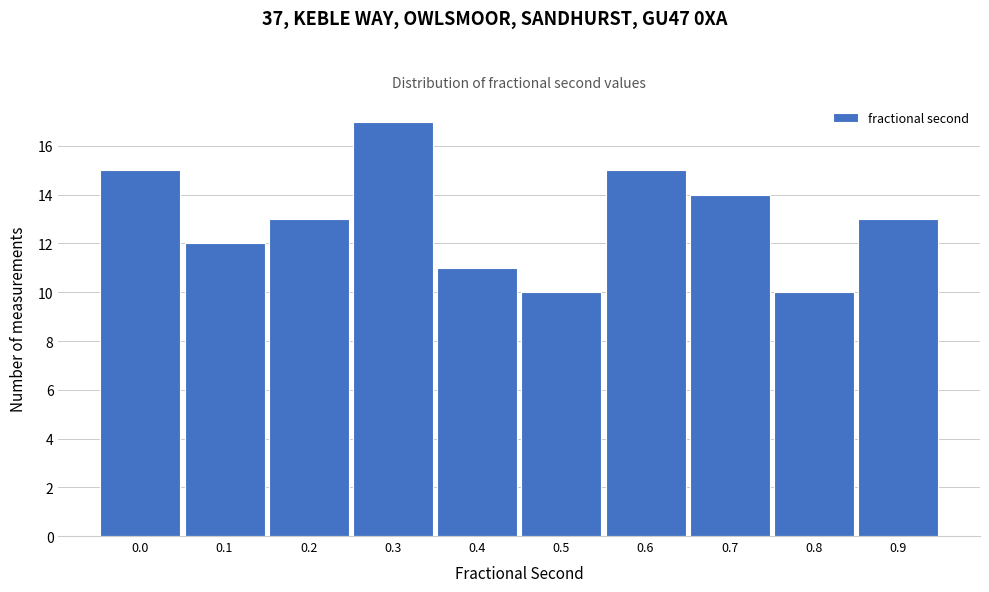

Reading left to right, extract all data points from this chart.

0.0=15	0.1=12	0.2=13	0.3=17	0.4=11	0.5=10	0.6=15	0.7=14	0.8=10	0.9=13